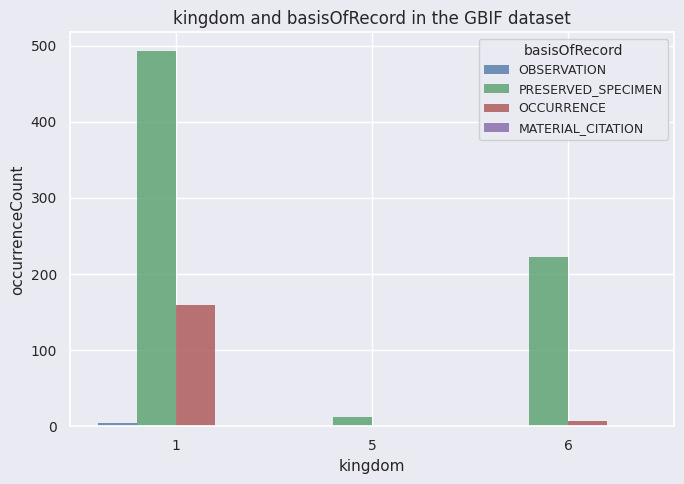

Which series has the largest total across all categories?

PRESERVED_SPECIMEN